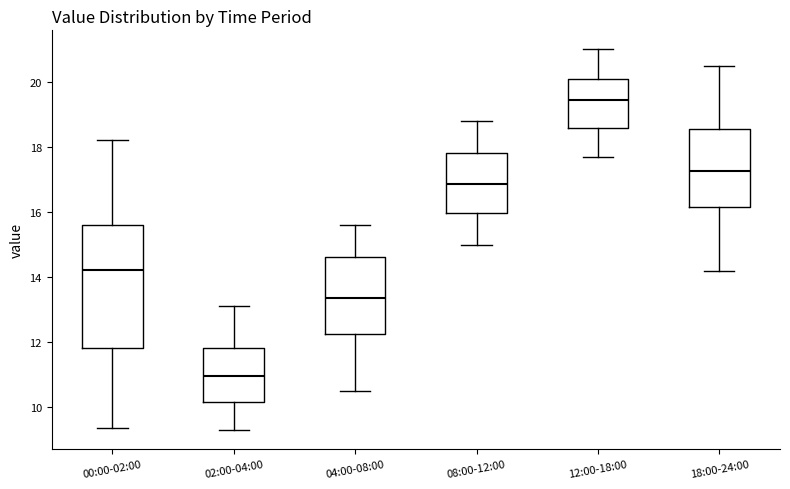

Where does the lower whisker of the box for 00:00-02:00 end on the y-axis? The values are not printed on the chart, so give them approximately, as read against the axis.

9.4